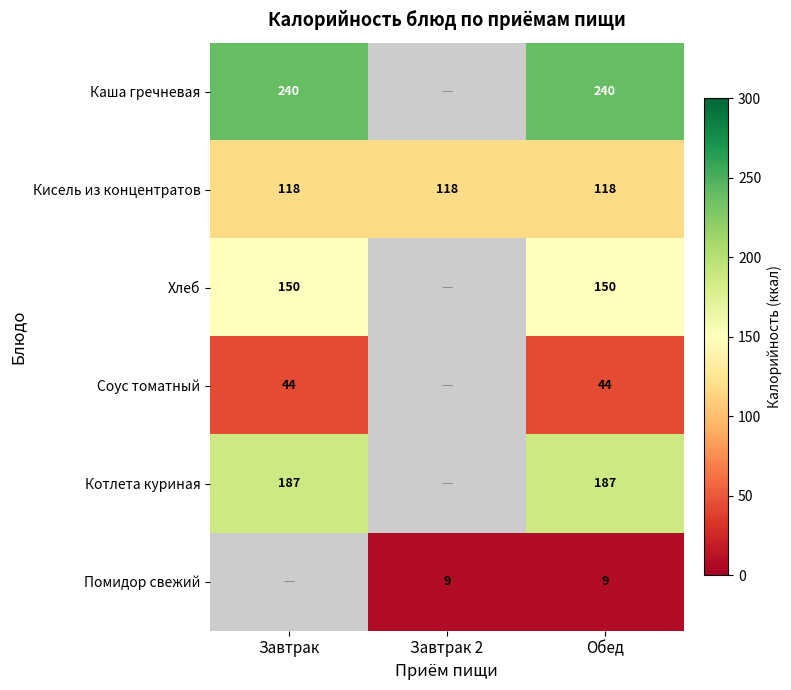

At Обед, list the series in order from largest to smallest.

Каша гречневая, Котлета куриная, Хлеб, Кисель из концентратов, Соус томатный, Помидор свежий